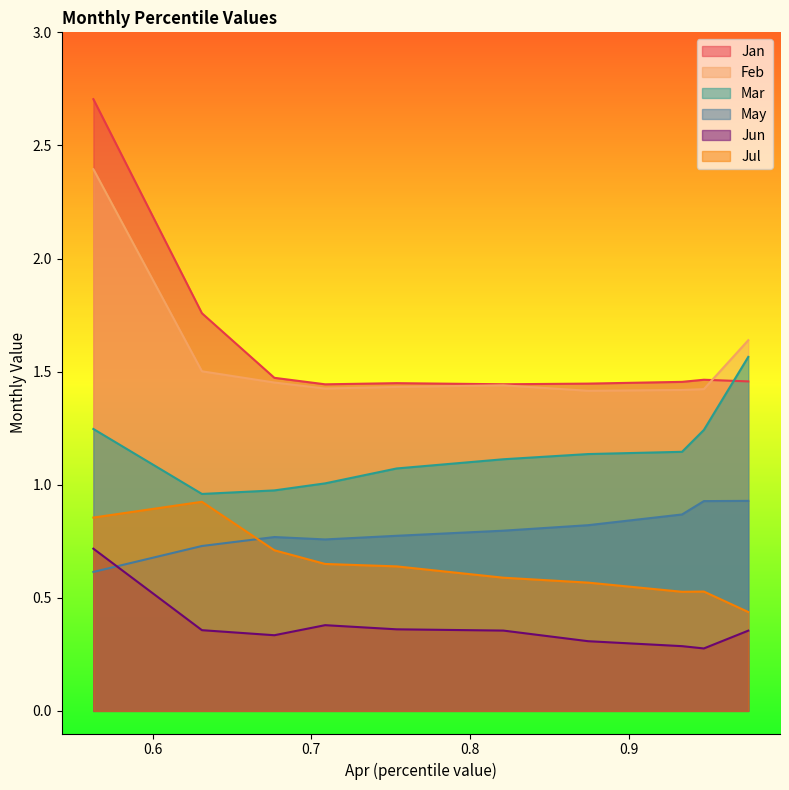

How many interior local peaks does the Jun series have?

1